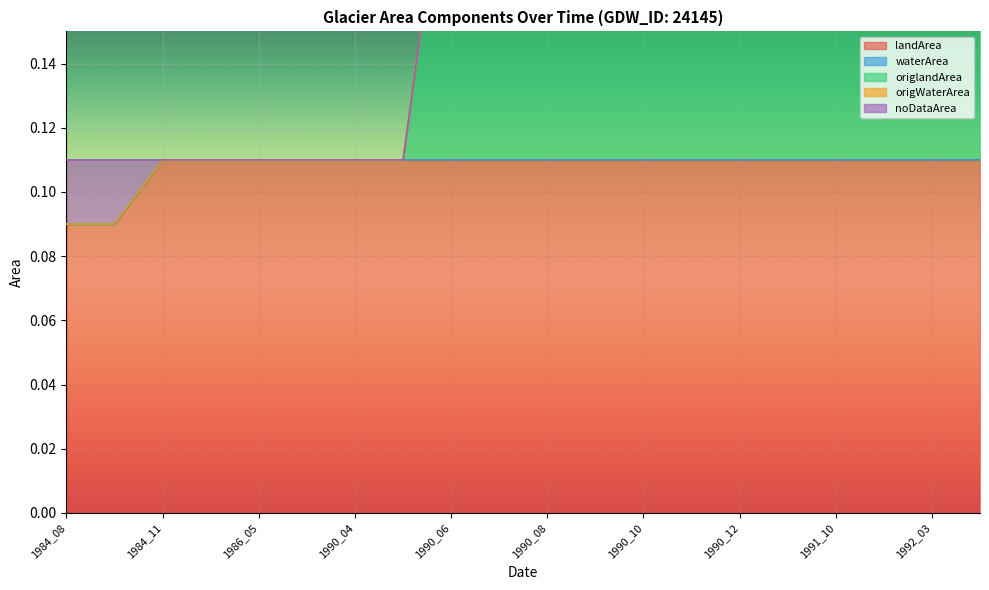

What is the total value across all series at 1984_12?

0.3